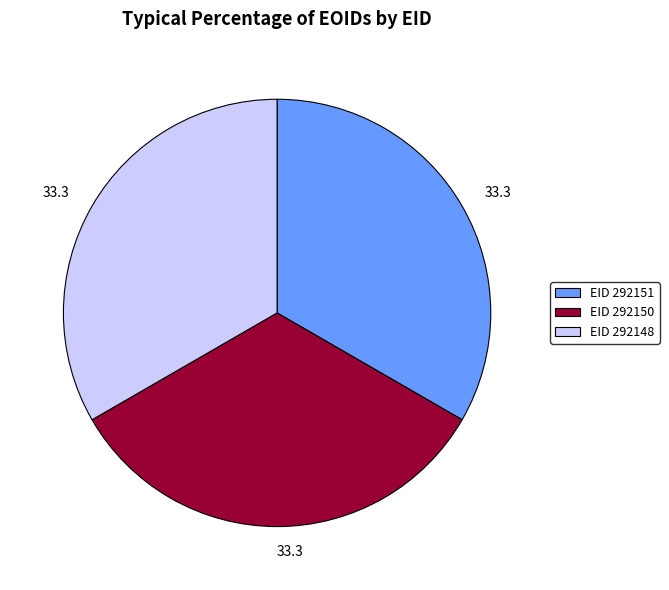

The EID 292150 slice represents 33% of the pie. True or false?

True